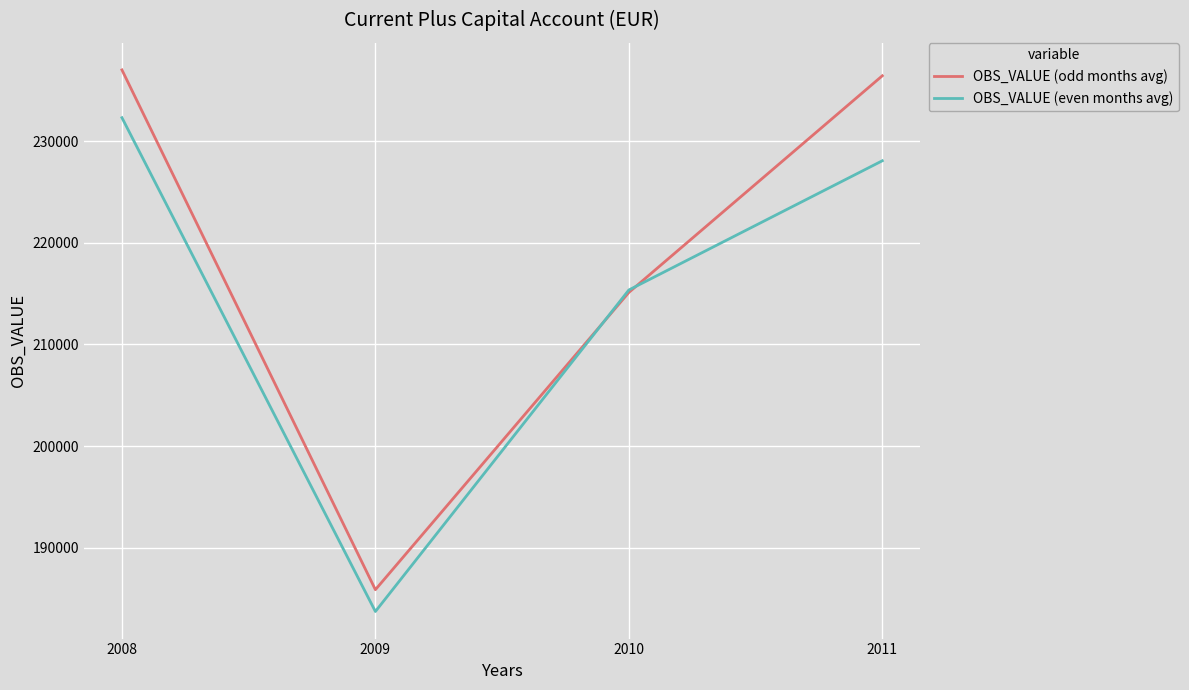

True or false: OBS_VALUE (odd months avg) has a value of 288354.9 at 2010.

False